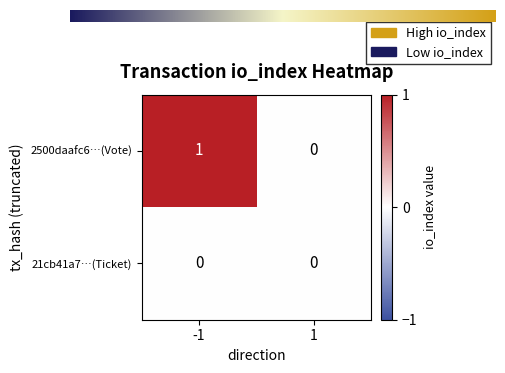

List the series in order of their peak value, lowest first.

21cb41a7…(Ticket), 2500daafc6…(Vote)